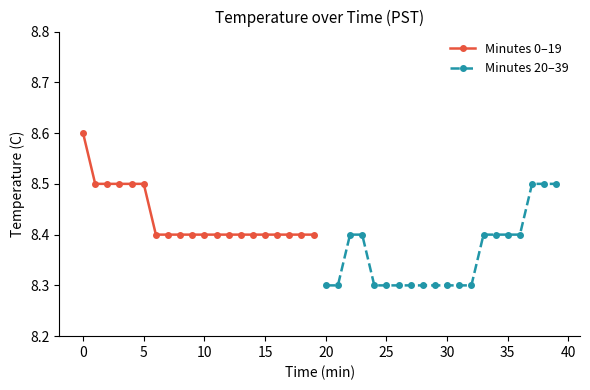

What is the minimum value for Minutes 0–19?

8.4